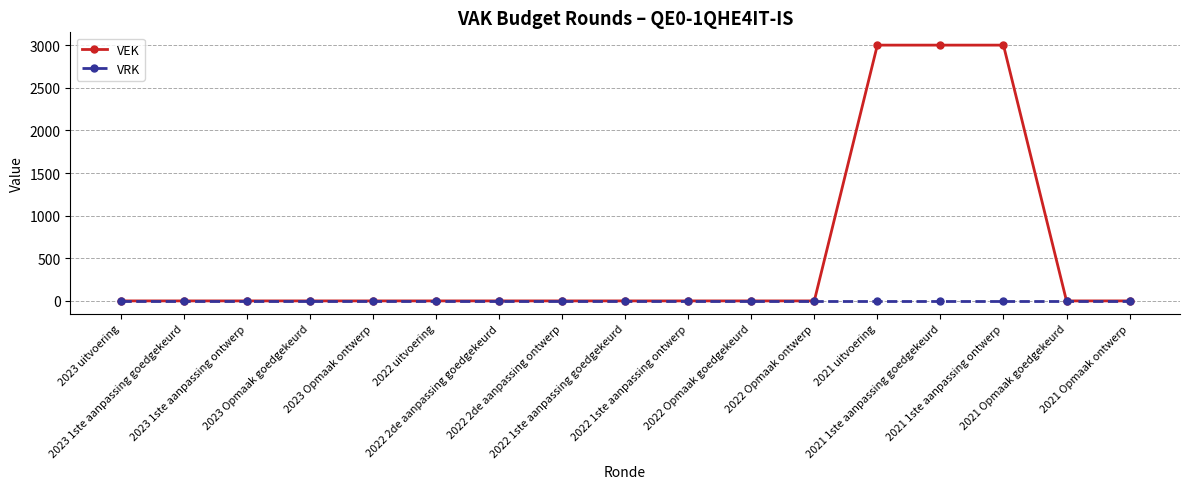

List the series in order of their peak value, highest first.

VEK, VRK